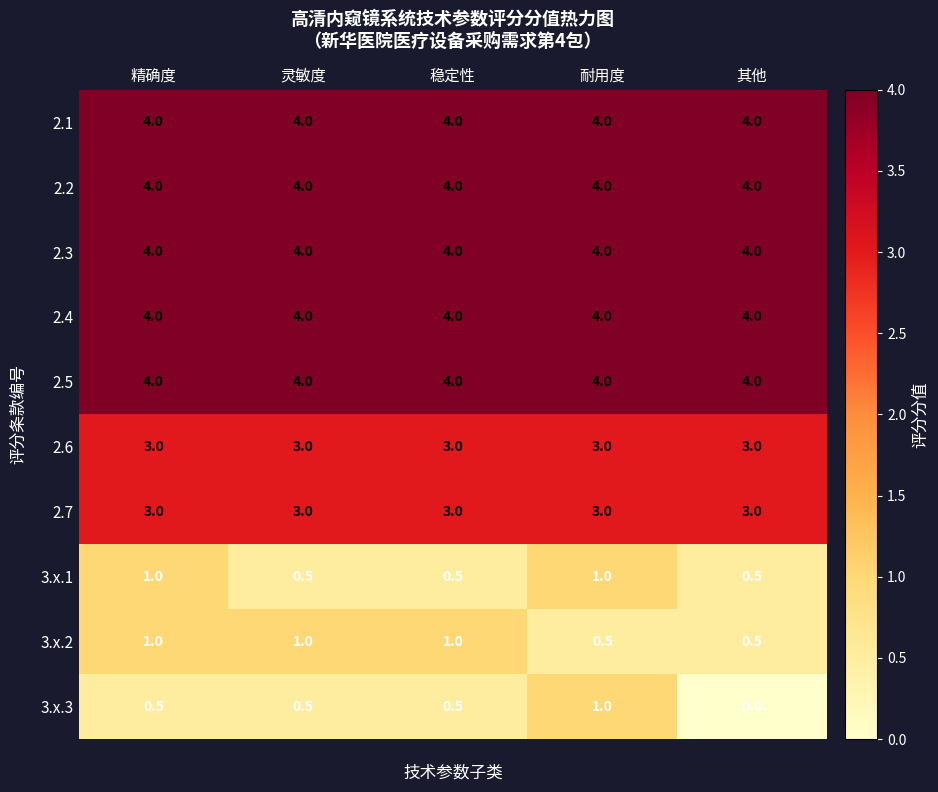

What is the total value across all series at 其他?

27.0